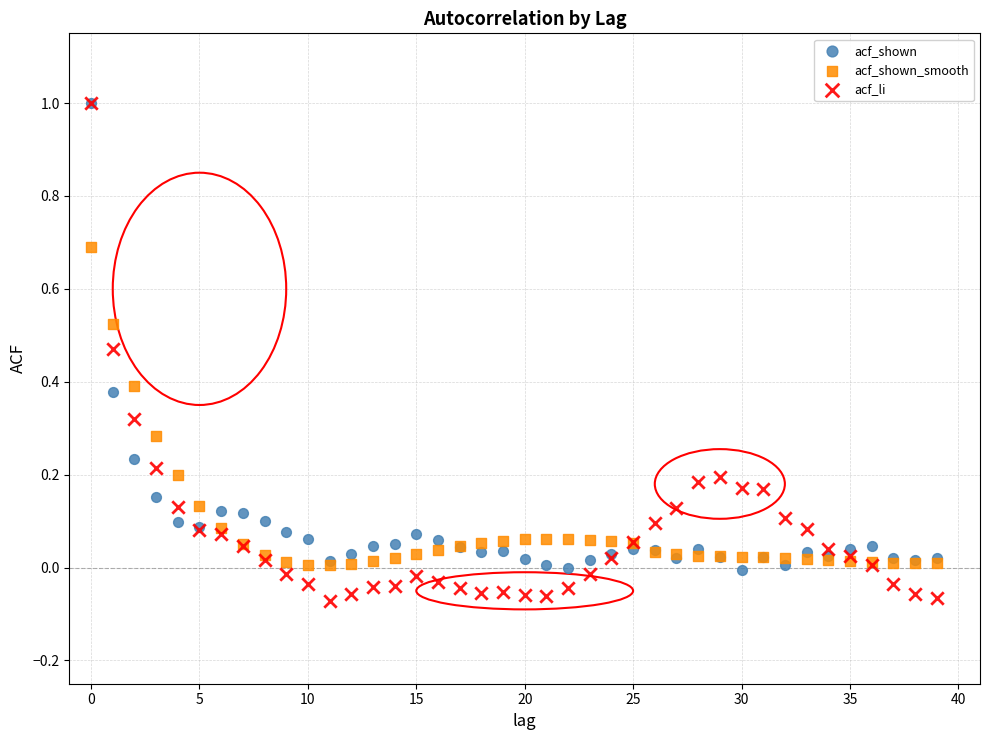

What are all the series names shown in the legend?

acf_shown, acf_shown_smooth, acf_li